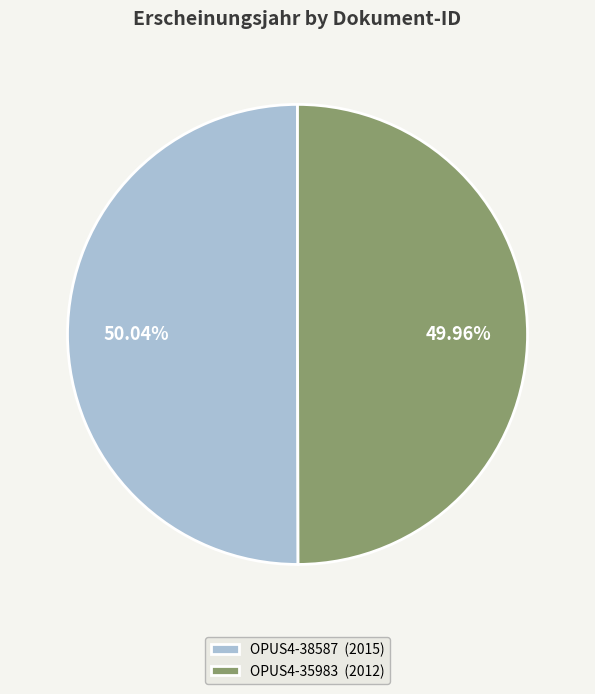

What portion of the pie excludes OPUS4-35983?

50.0%